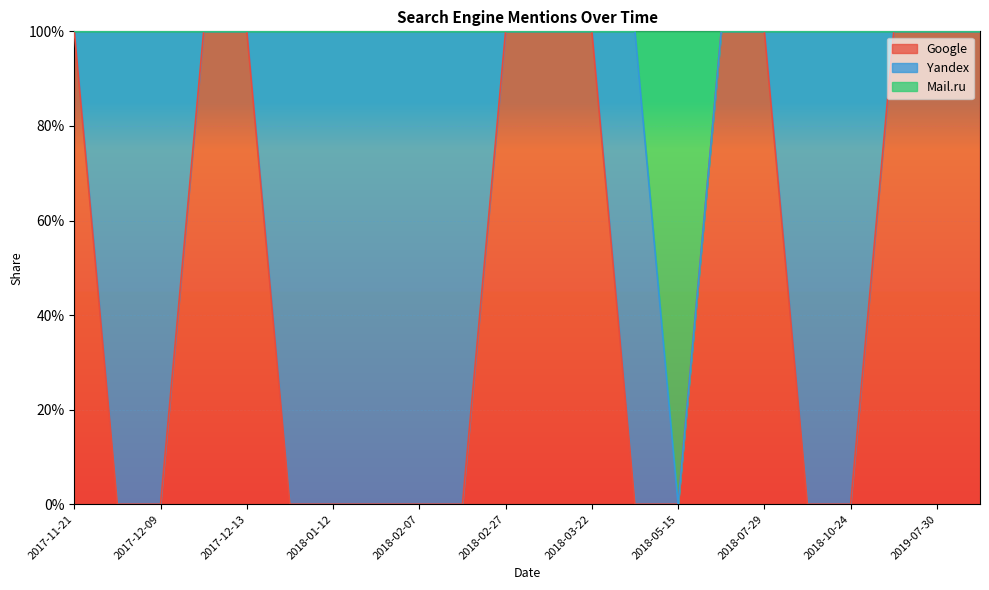

Does the chart display data point markers on the line(s)?

No